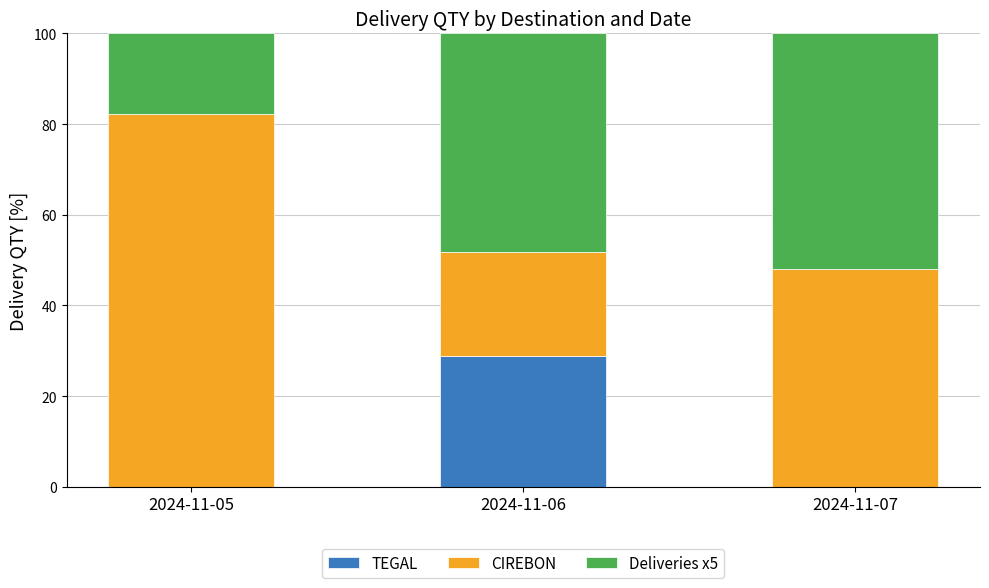

Reading right to left, transcribe the values for TEGAL.

2024-11-07=0.0	2024-11-06=28.9	2024-11-05=0.0